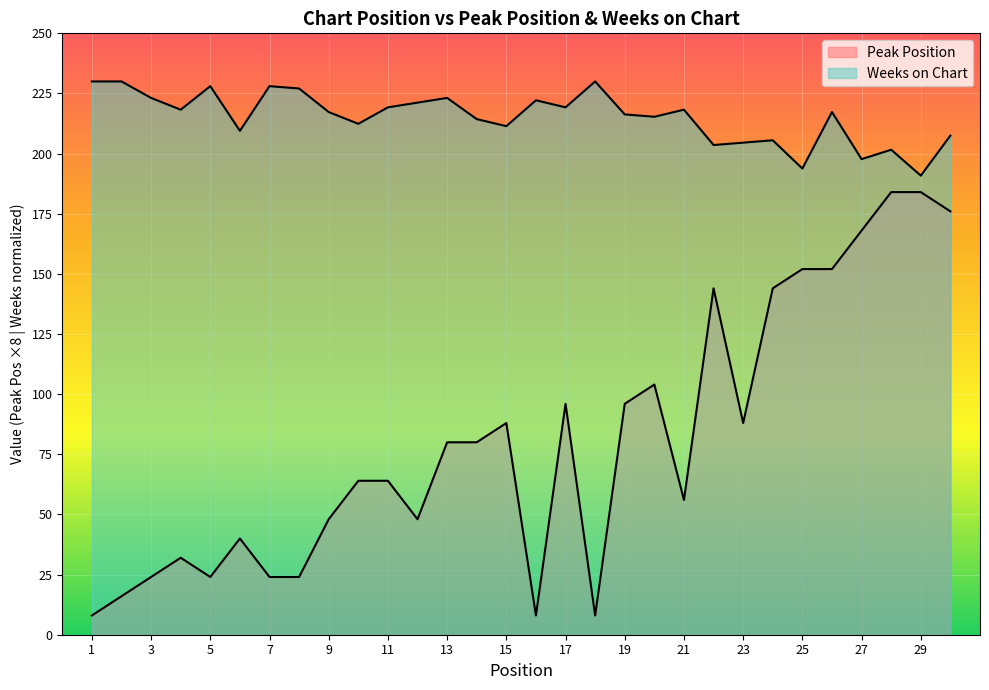

True or false: Weeks on Chart has a value of 311.9 at 30.

False